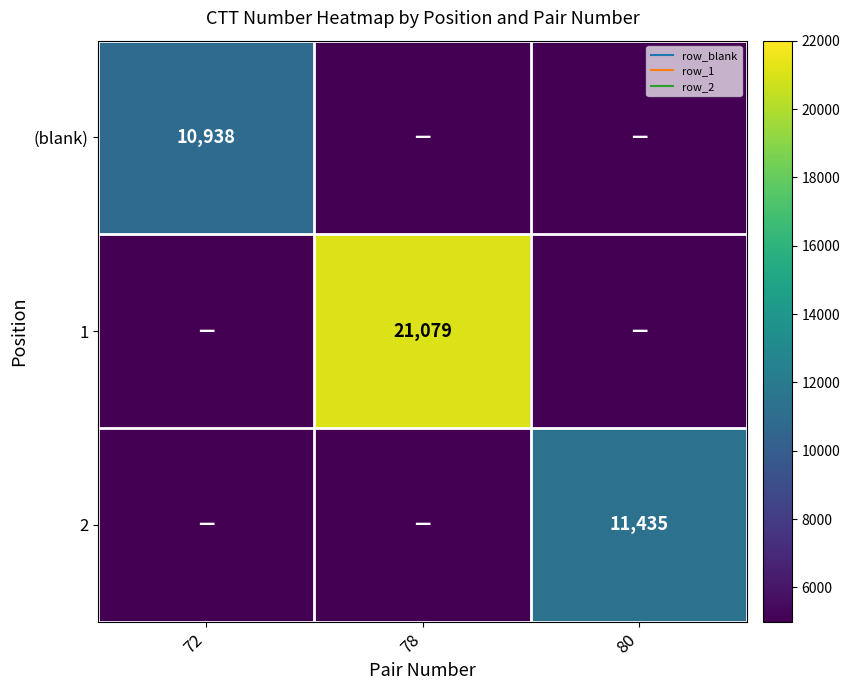

How many data points in 2 are above 0?

1